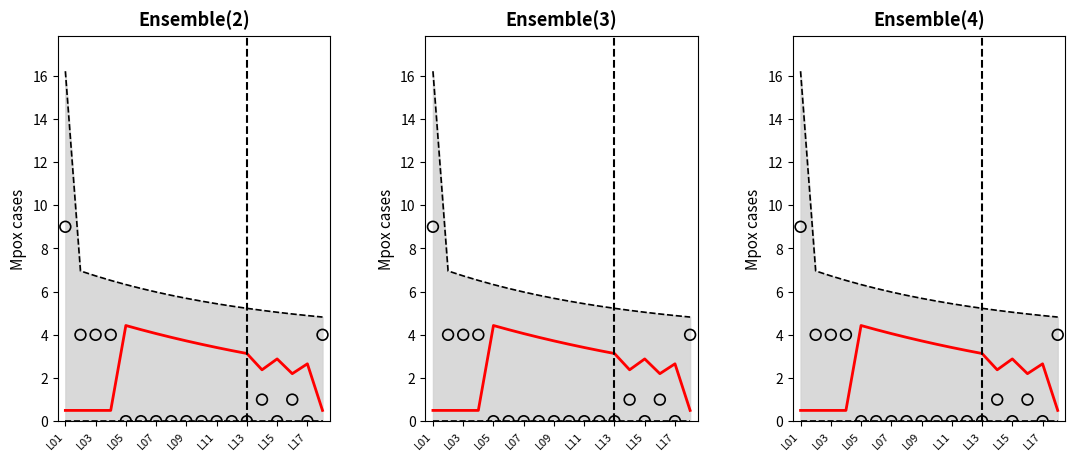

At how many categories does at least one series exceed 1?

18